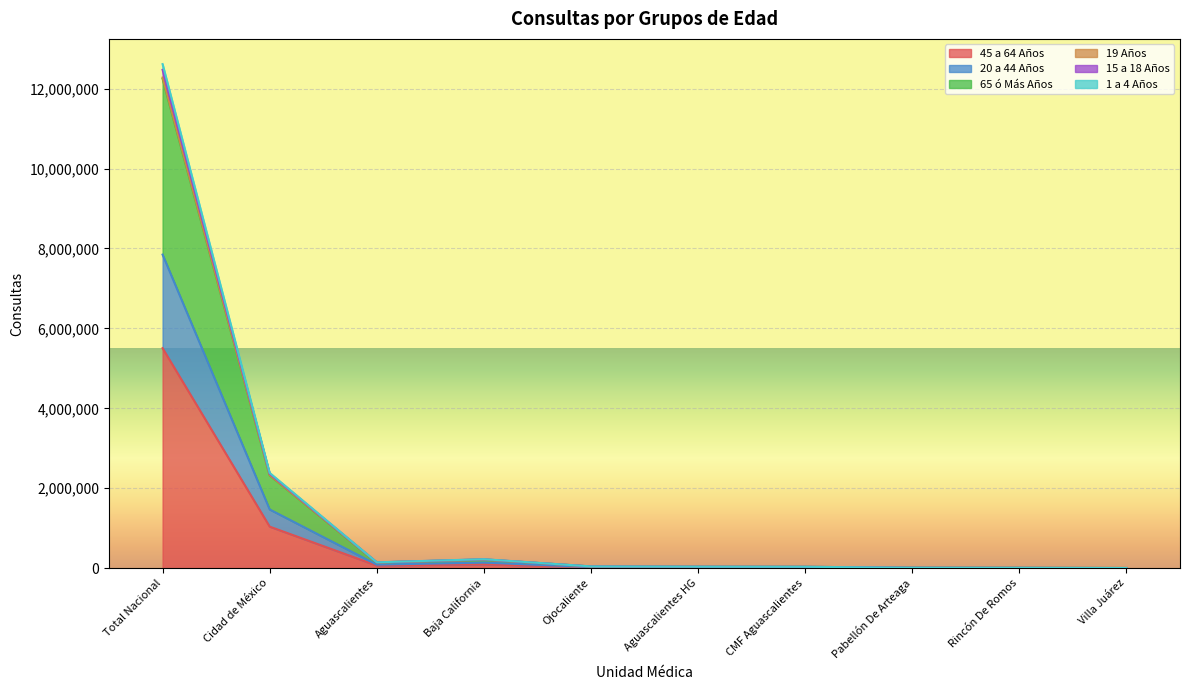

What is the label of the 10th point from the left?

Villa Juárez